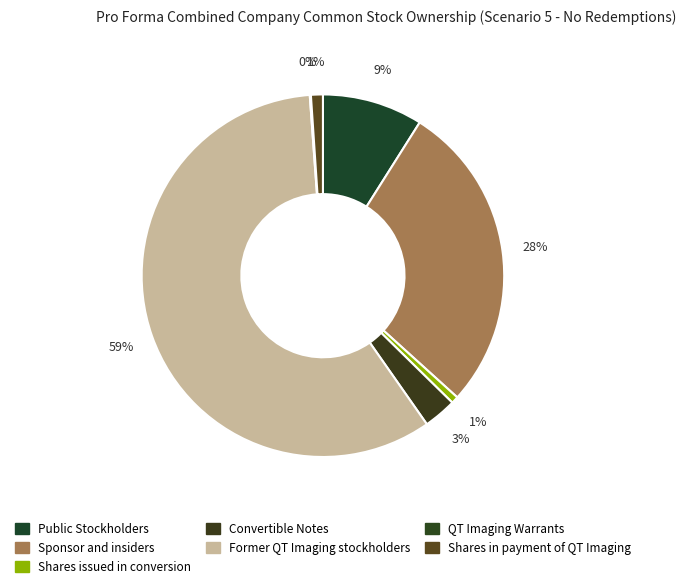

Which slice is the smallest?

QT Imaging Warrants